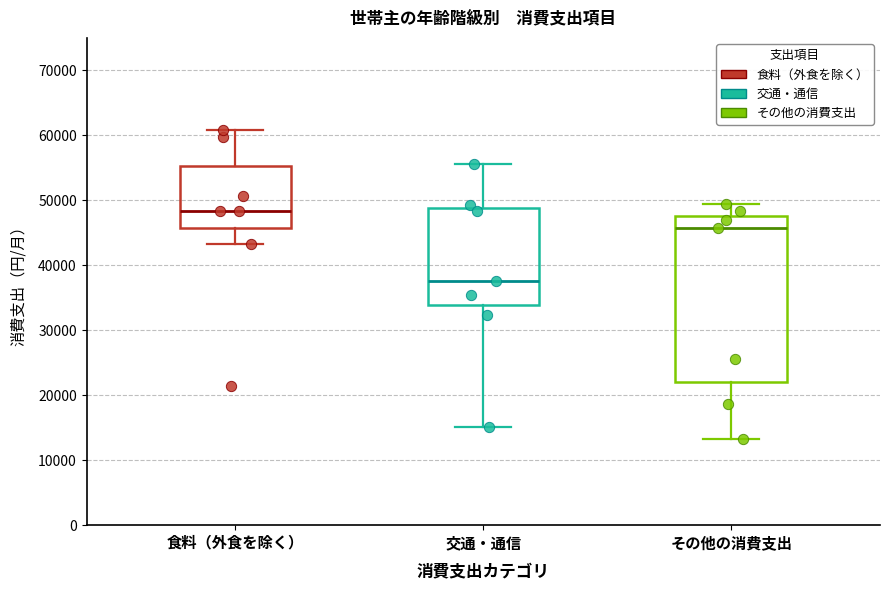

Reading left to right, transcribe this box plot: for each box, give where its median line is, the range the box spans, and where its two whiskers end, as read against the y-axis. The values are not printed on the chart, so give them approximately, as read against the axis.

食料（外食を除く）: median 48000, box 46000 to 55000, whiskers 43000 to 61000
交通・通信: median 38000, box 34000 to 49000, whiskers 15000 to 56000
その他の消費支出: median 46000, box 22000 to 48000, whiskers 13000 to 49000